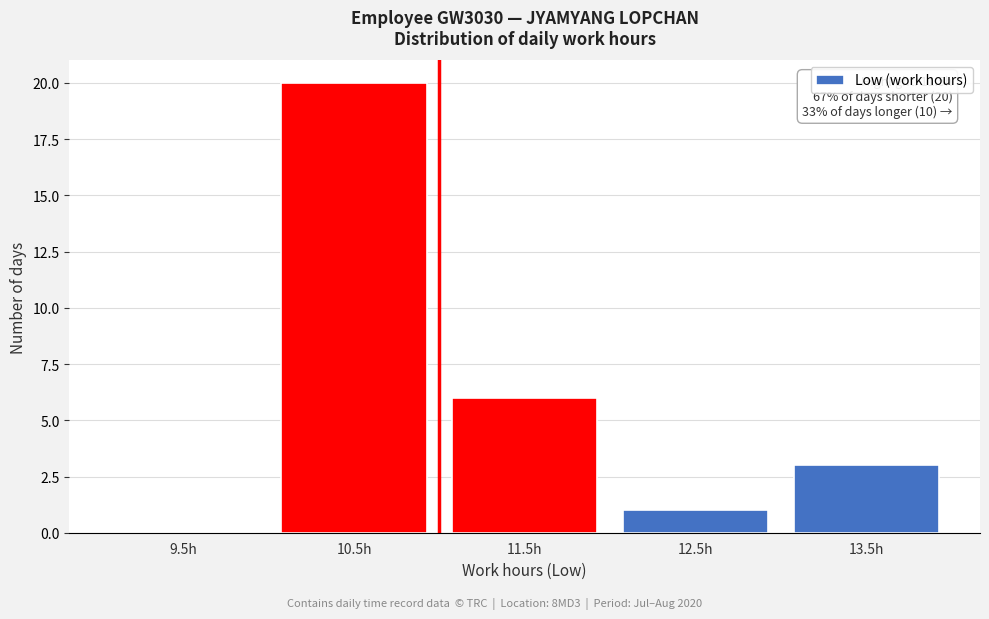

Reading left to right, transcribe all the data shown in this chart.

9.5h=0	10.5h=20	11.5h=6	12.5h=1	13.5h=3